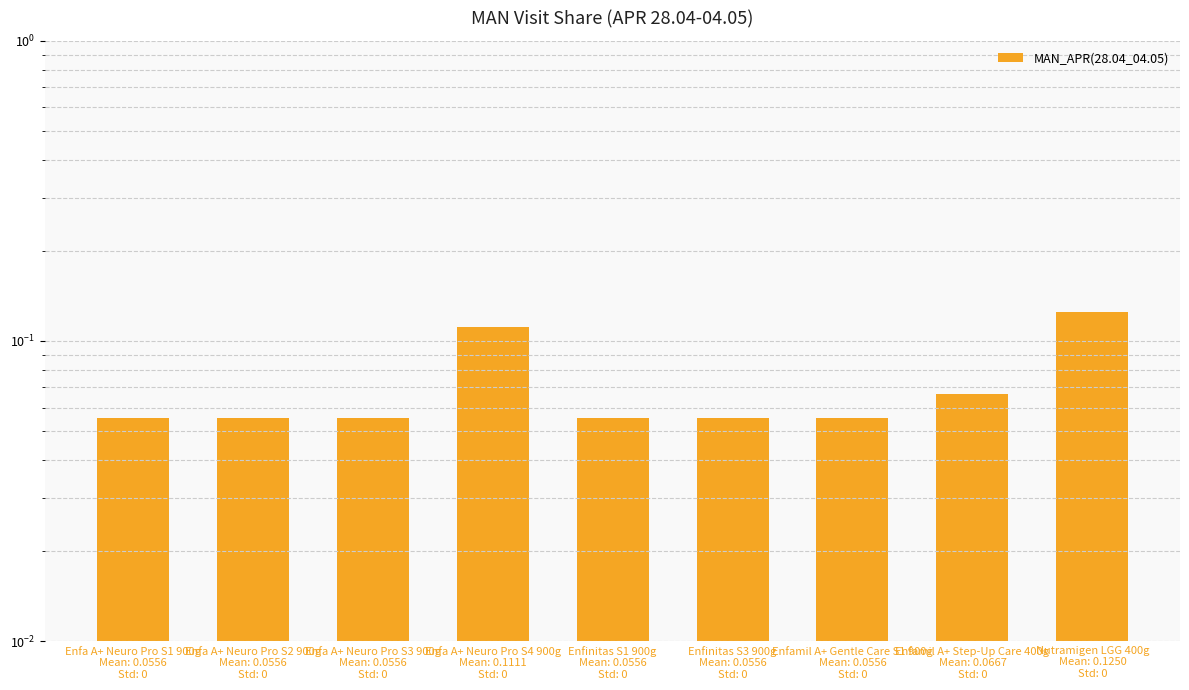

Which category has the highest value across all series?

Nutramigen LGG 400g
Mean: 0.1250
Std: 0